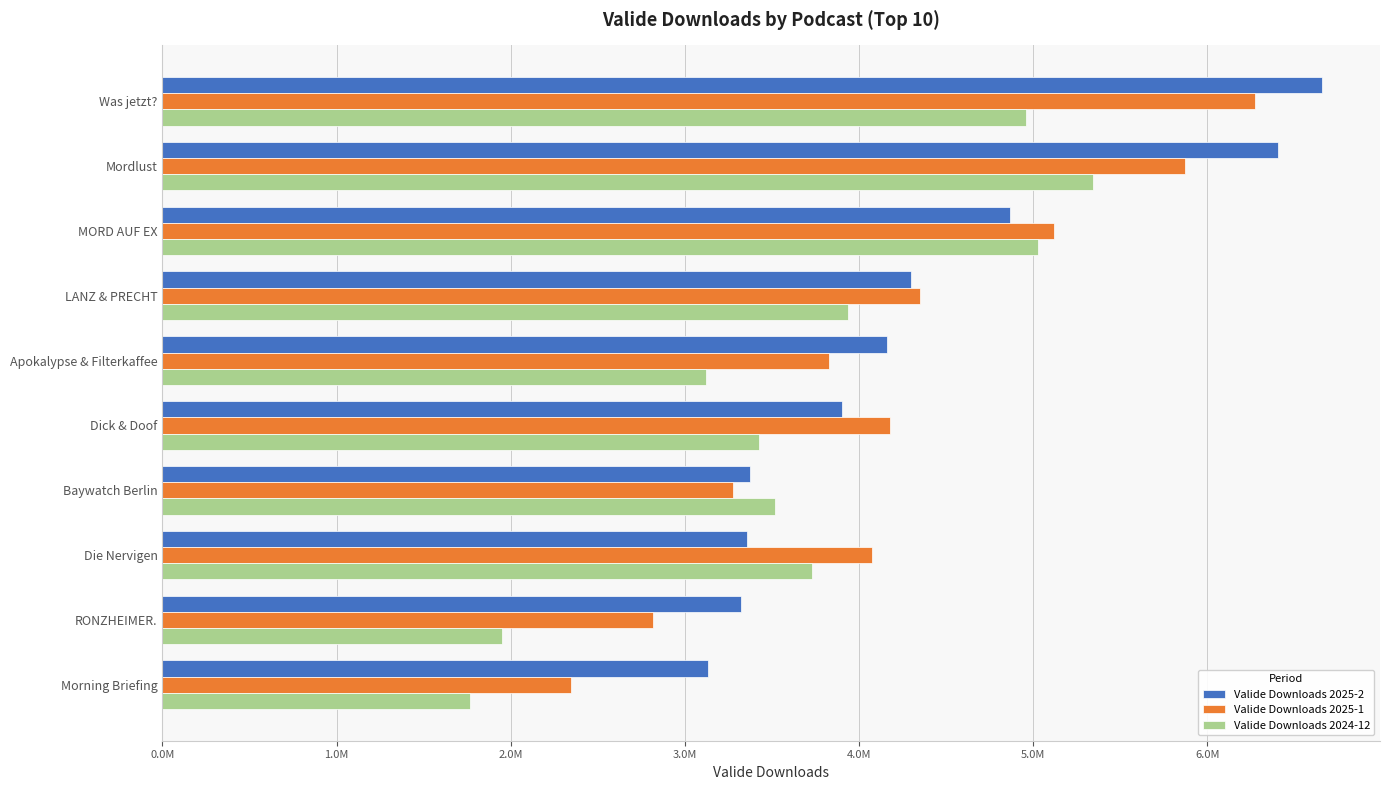

List the labels in order of Valide Downloads 2025-1 value, smallest first.

Morning Briefing, RONZHEIMER., Baywatch Berlin, Apokalypse & Filterkaffee, Die Nervigen, Dick & Doof, LANZ & PRECHT, MORD AUF EX, Mordlust, Was jetzt?